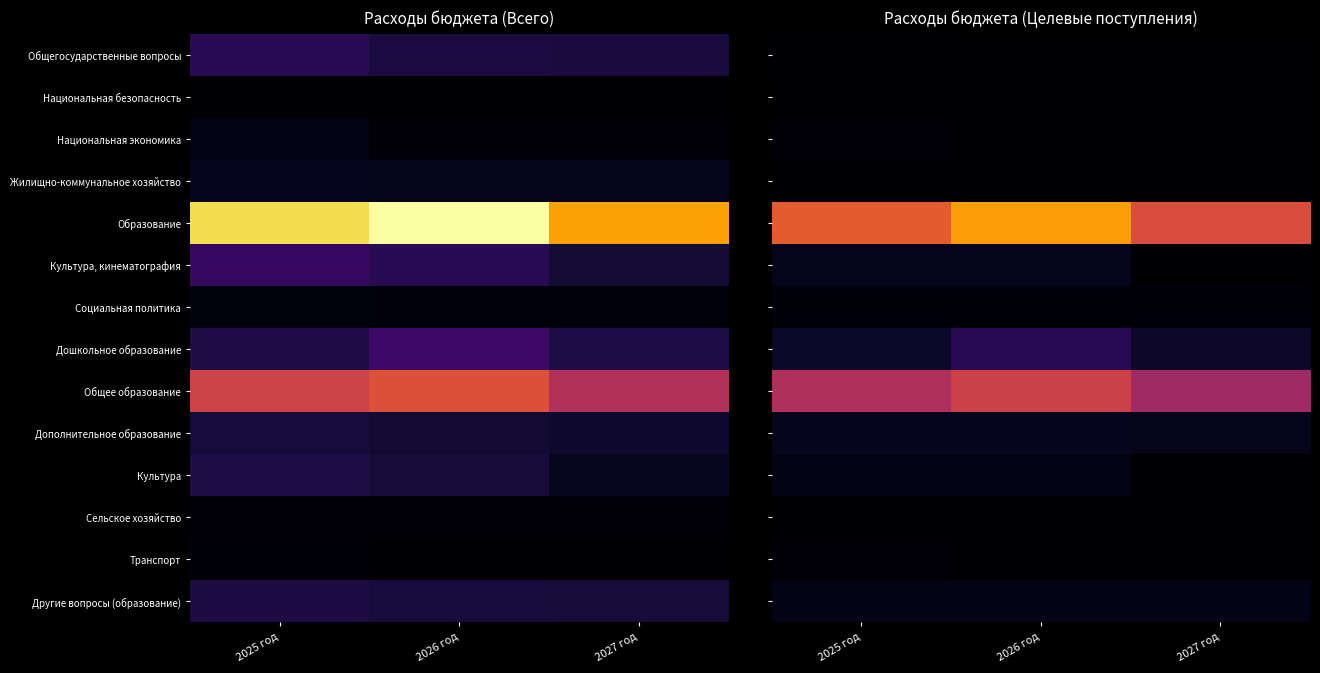

Which has a higher value, 2025 год or 2027 год?

2025 год